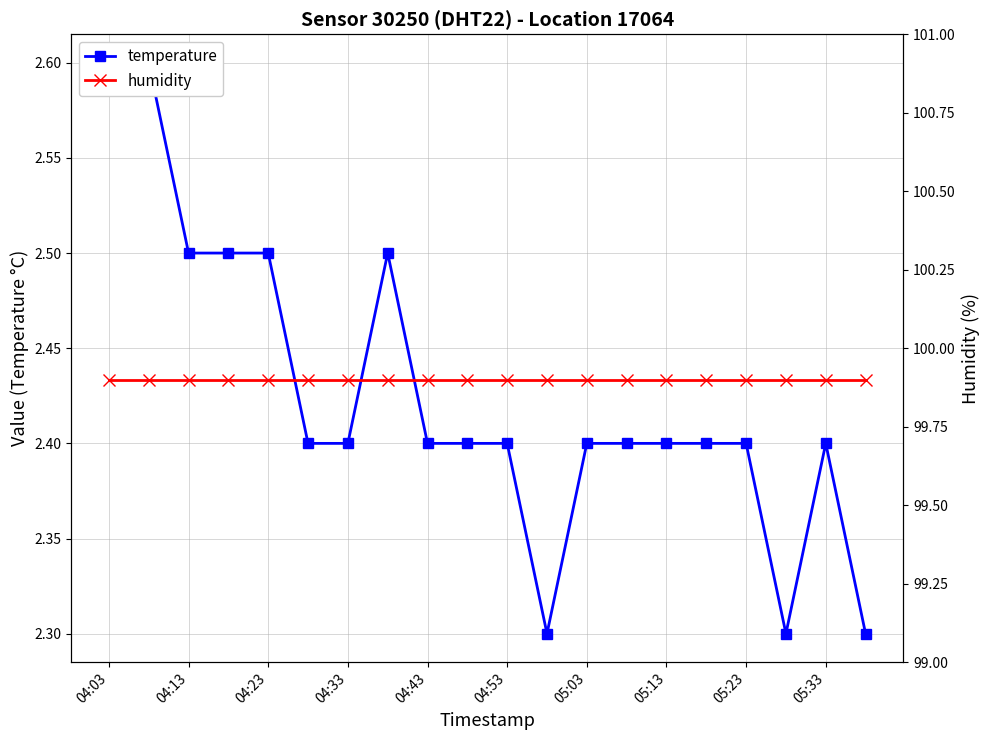

True or false: temperature has a value of 2.4 at 04:33.

True